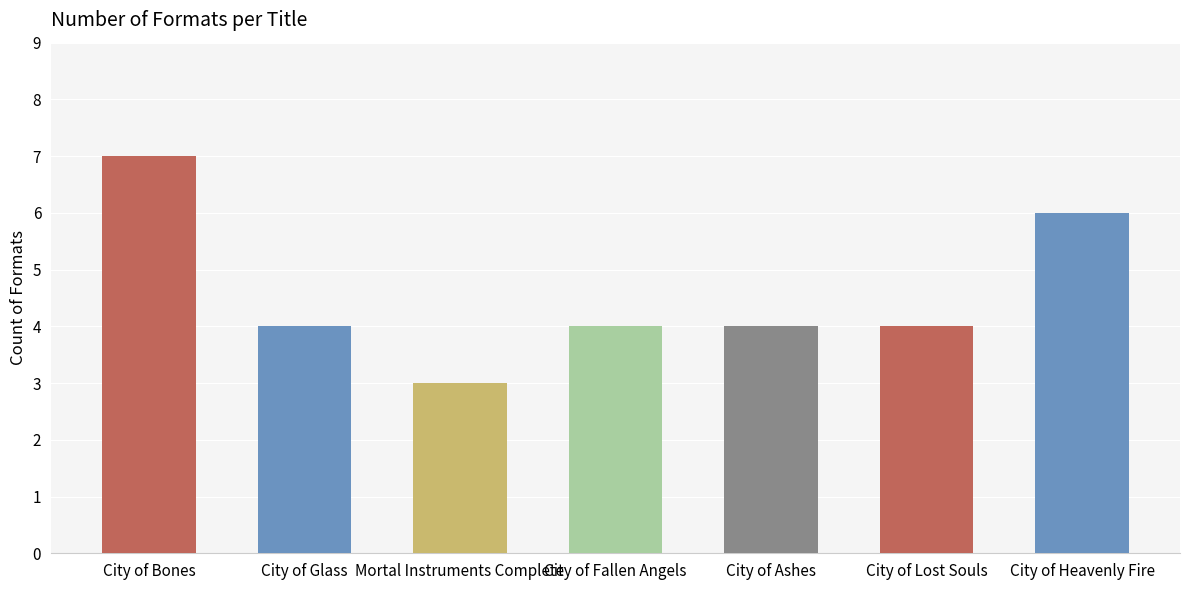

What value does the data have at Mortal Instruments Complete?

3